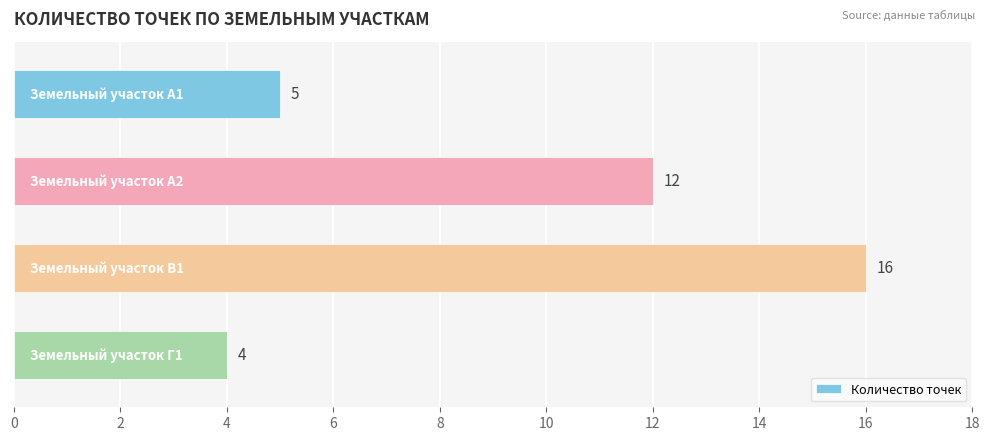

What is the difference between the maximum and minimum values?

12